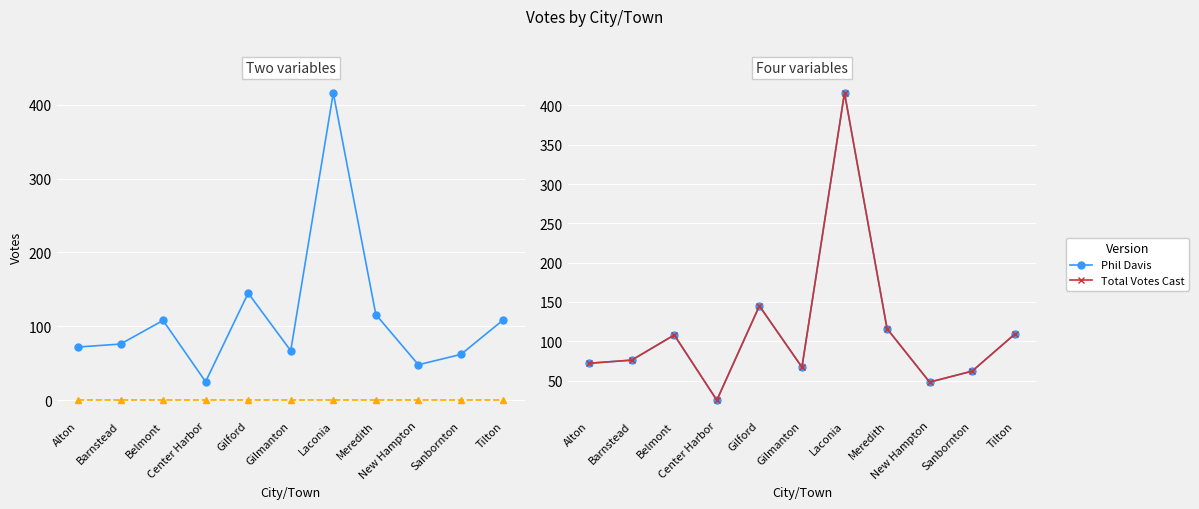

Which series changed the most between Gilmanton and Sanbornton?

Phil Davis